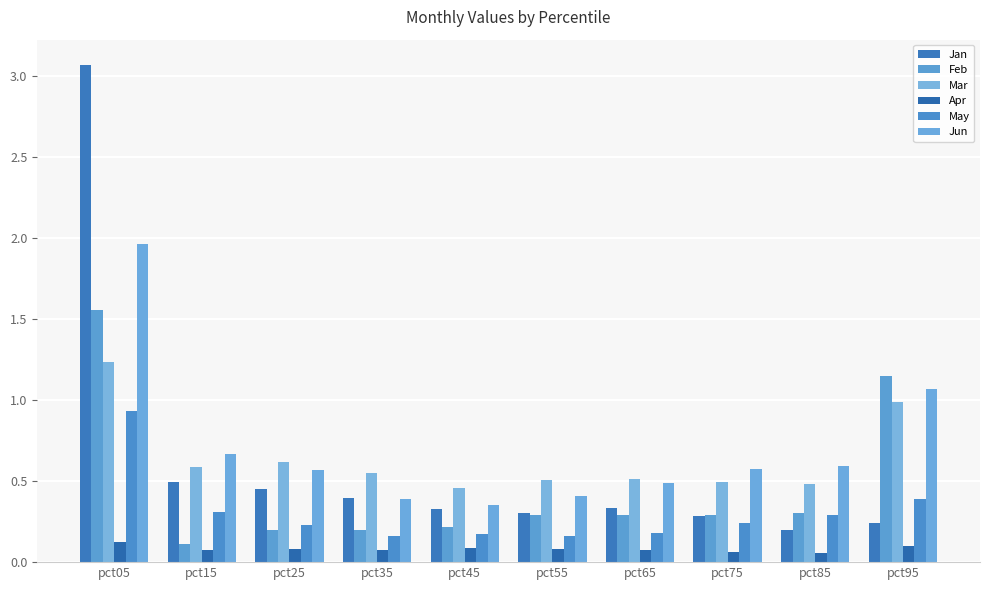

What is the sum of the May values at pct45 and pct95?

0.6